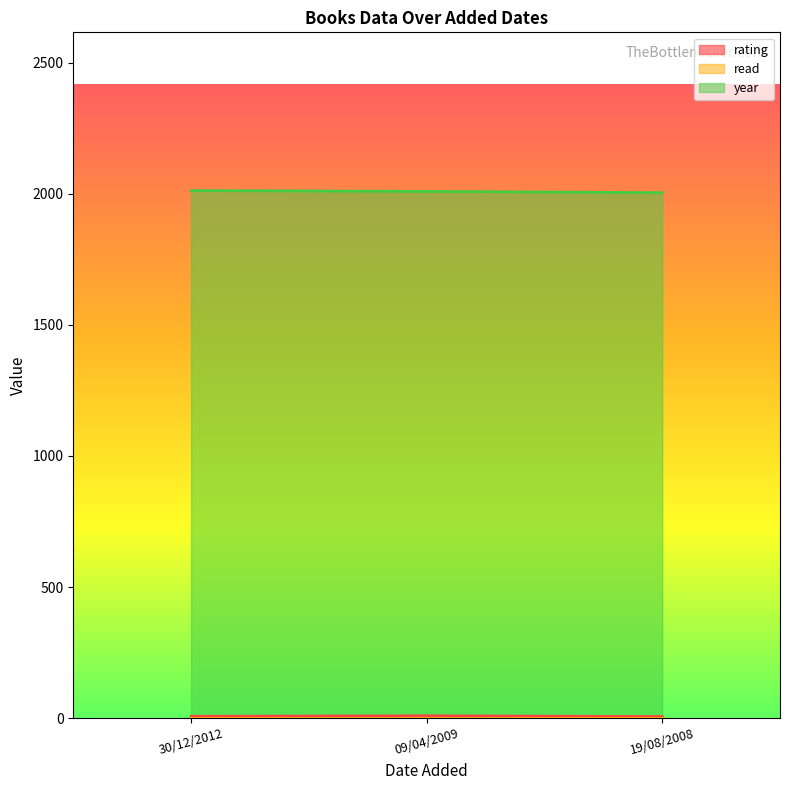

What position from the right is 19/08/2008?

1